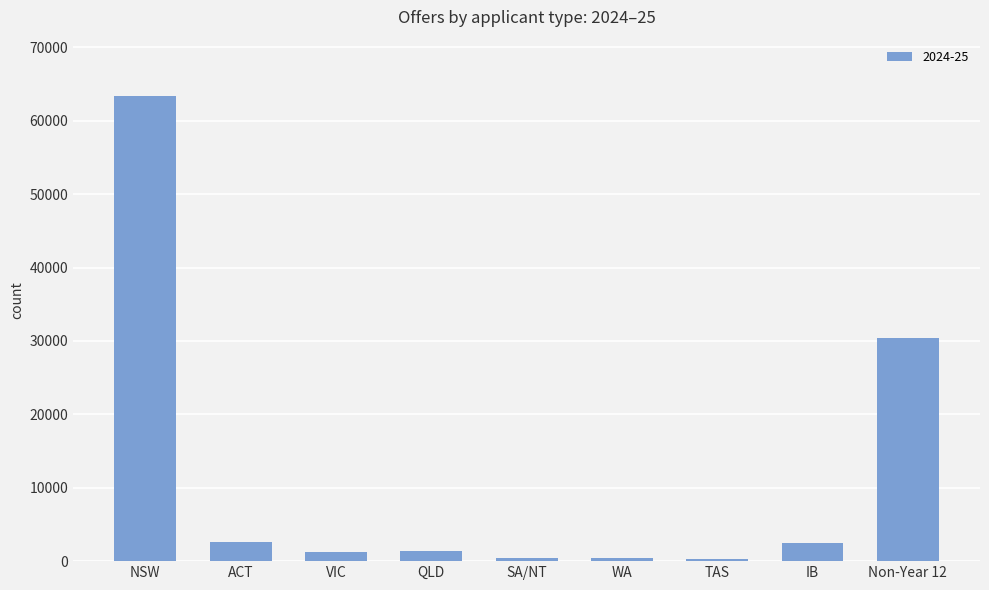

Which has a higher value, VIC or TAS?

VIC